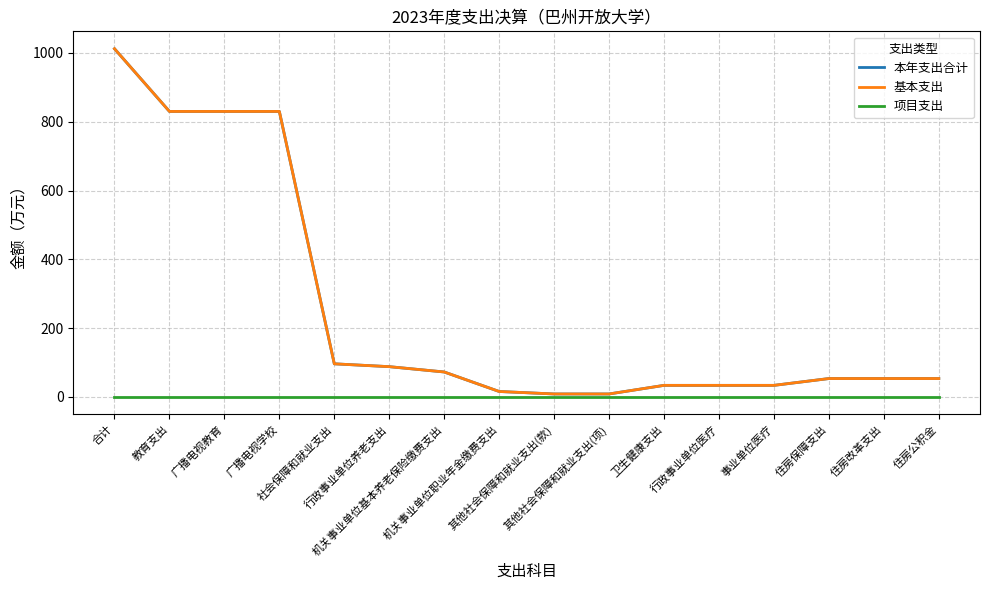

What is the difference between the highest and lowest values at 住房公积金?

53.1